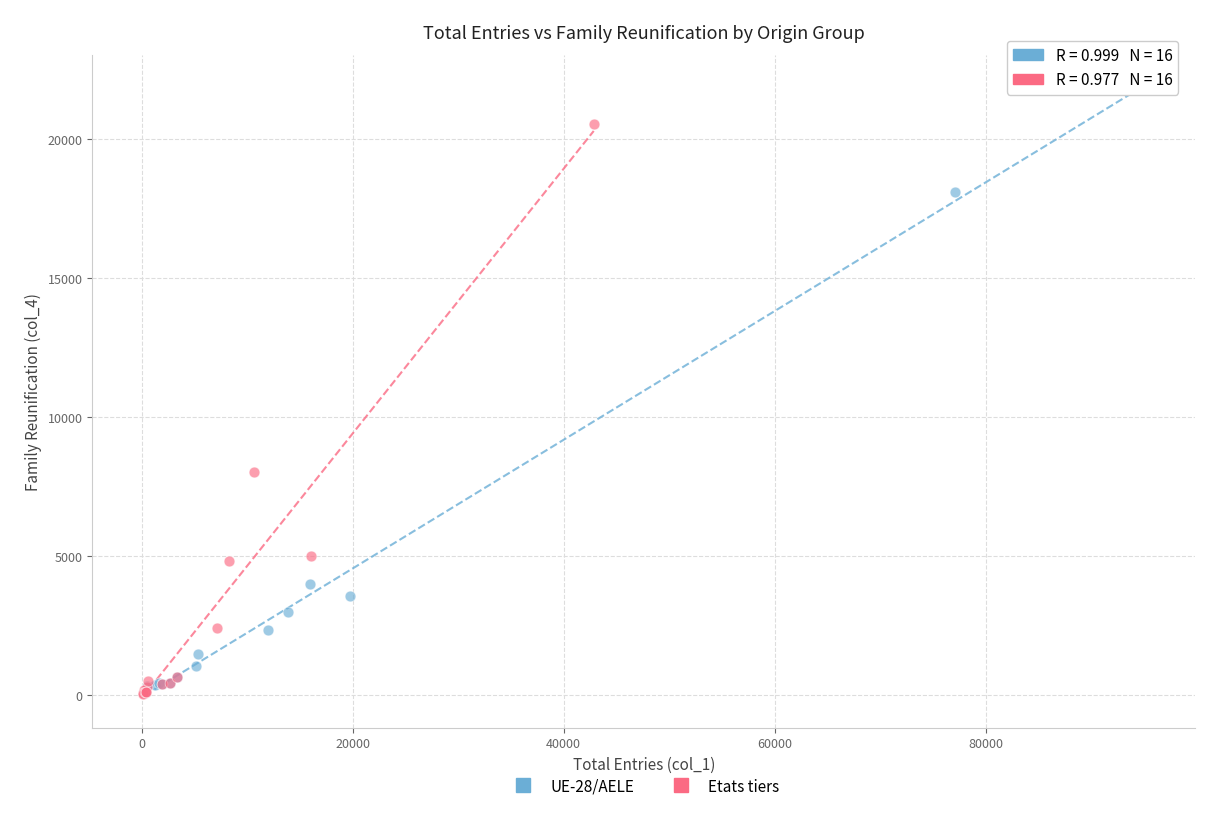

What are all the series names shown in the legend?

UE-28/AELE, Etats tiers